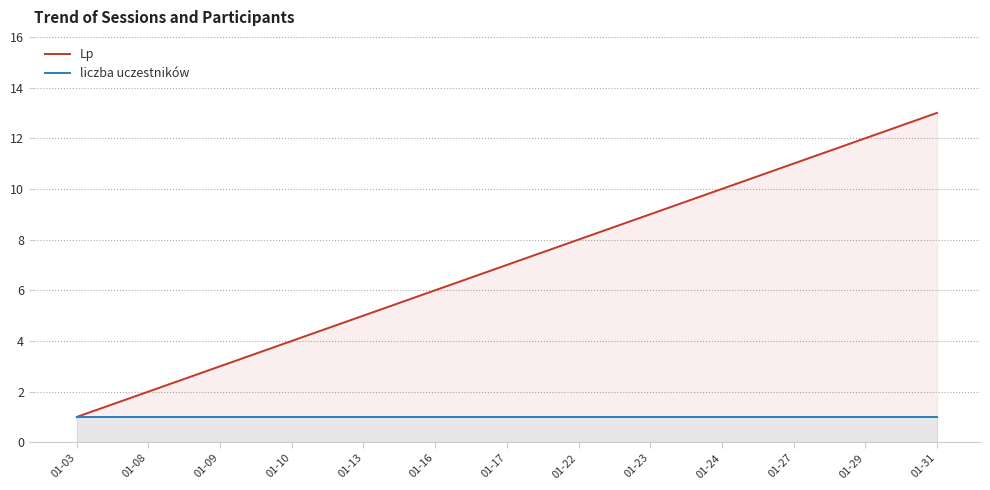

At which category is the sum across all series the highest?

01-31